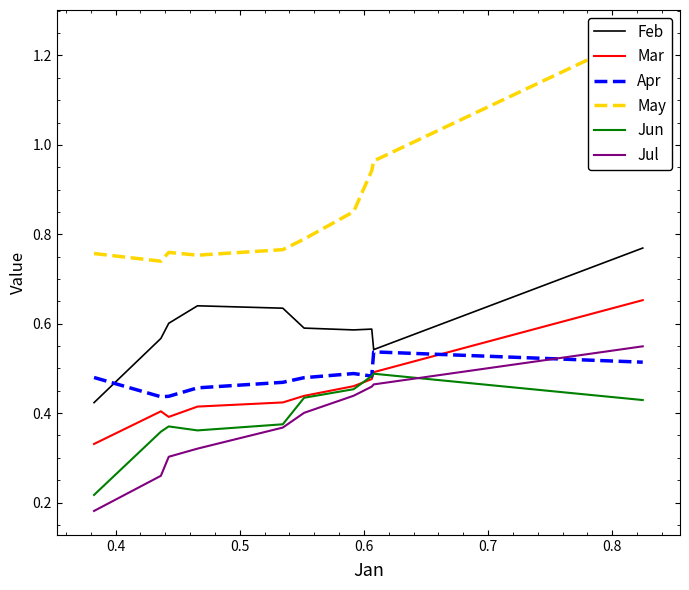

Count the Feb values in the range 0 to 1.

10